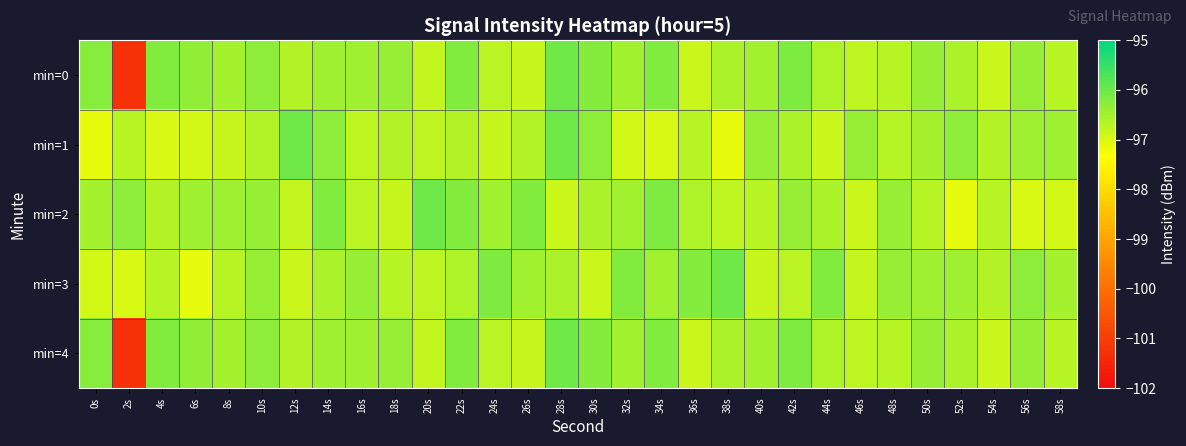

Reading right to left, what are all the values shown in this chart?

min=0: 58s=-96.7	56s=-96.4	54s=-96.8	52s=-96.6	50s=-96.4	48s=-96.7	46s=-96.7	44s=-96.6	42s=-96.2	40s=-96.5	38s=-96.6	36s=-96.8	34s=-96.2	32s=-96.5	30s=-96.2	28s=-96.0	26s=-96.8	24s=-96.7	22s=-96.2	20s=-96.8	18s=-96.4	16s=-96.5	14s=-96.5	12s=-96.7	10s=-96.3	8s=-96.5	6s=-96.3	4s=-96.2	2s=-101.2	0s=-96.3
min=1: 58s=-96.5	56s=-96.5	54s=-96.7	52s=-96.3	50s=-96.5	48s=-96.7	46s=-96.4	44s=-96.8	42s=-96.6	40s=-96.4	38s=-97.1	36s=-96.7	34s=-97.0	32s=-96.9	30s=-96.3	28s=-96.0	26s=-96.6	24s=-96.8	22s=-96.7	20s=-96.7	18s=-96.7	16s=-96.7	14s=-96.3	12s=-96.0	10s=-96.6	8s=-96.8	6s=-96.9	4s=-97.0	2s=-96.7	0s=-97.1
min=2: 58s=-96.9	56s=-97.0	54s=-96.7	52s=-97.1	50s=-96.7	48s=-96.4	46s=-96.8	44s=-96.6	42s=-96.4	40s=-96.7	38s=-96.7	36s=-96.6	34s=-96.2	32s=-96.5	30s=-96.6	28s=-96.8	26s=-96.2	24s=-96.5	22s=-96.2	20s=-96.0	18s=-96.8	16s=-96.7	14s=-96.2	12s=-96.8	10s=-96.4	8s=-96.5	6s=-96.5	4s=-96.7	2s=-96.3	0s=-96.5
min=3: 58s=-96.5	56s=-96.3	54s=-96.7	52s=-96.5	50s=-96.5	48s=-96.4	46s=-96.8	44s=-96.2	42s=-96.7	40s=-96.8	38s=-96.0	36s=-96.2	34s=-96.5	32s=-96.2	30s=-96.8	28s=-96.6	26s=-96.5	24s=-96.2	22s=-96.6	20s=-96.7	18s=-96.7	16s=-96.4	14s=-96.6	12s=-96.8	10s=-96.4	8s=-96.7	6s=-97.1	4s=-96.7	2s=-97.0	0s=-96.9
min=4: 58s=-96.7	56s=-96.4	54s=-96.8	52s=-96.6	50s=-96.4	48s=-96.7	46s=-96.7	44s=-96.6	42s=-96.2	40s=-96.5	38s=-96.6	36s=-96.8	34s=-96.2	32s=-96.5	30s=-96.2	28s=-96.0	26s=-96.8	24s=-96.7	22s=-96.2	20s=-96.8	18s=-96.4	16s=-96.5	14s=-96.5	12s=-96.7	10s=-96.3	8s=-96.5	6s=-96.3	4s=-96.2	2s=-101.2	0s=-96.3